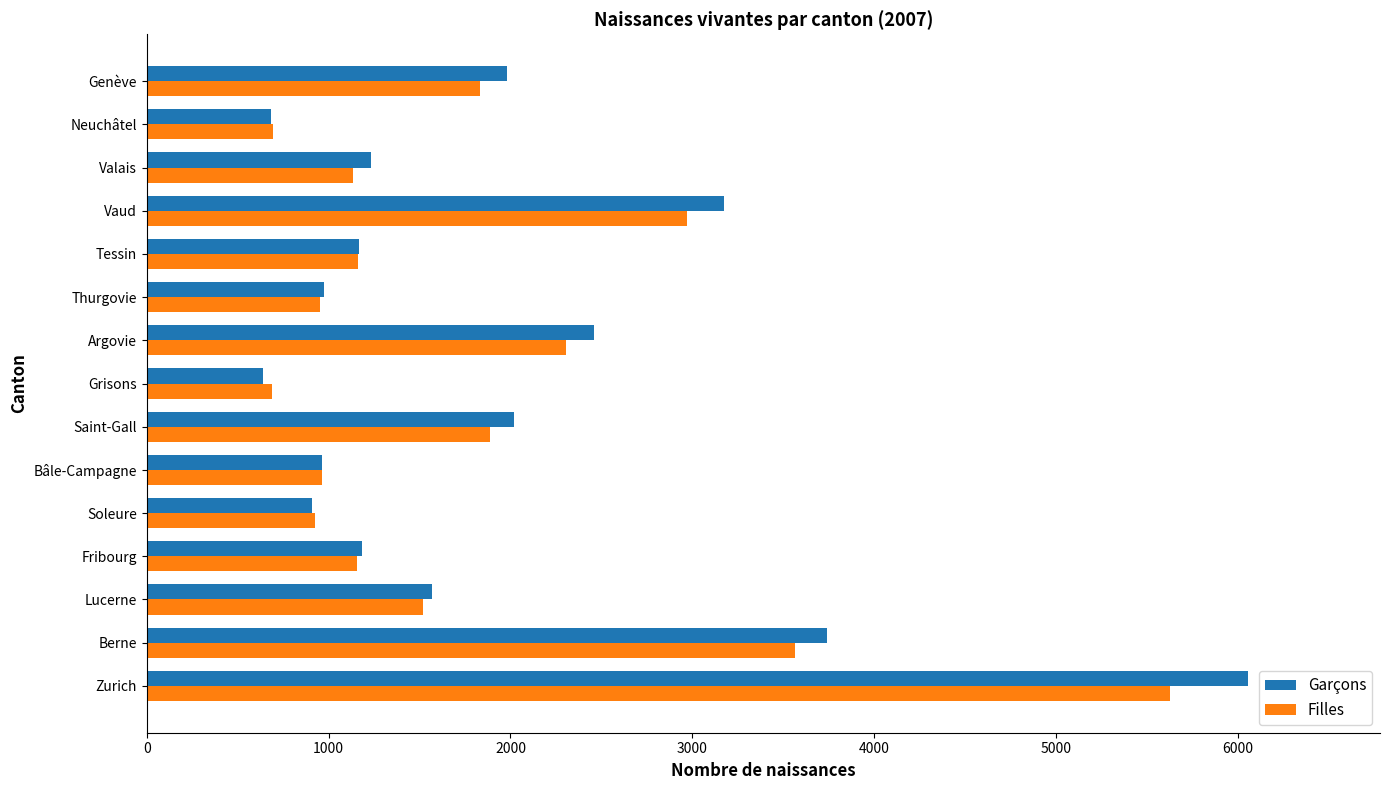

The value of Filles at Genève is 1202. True or false?

False